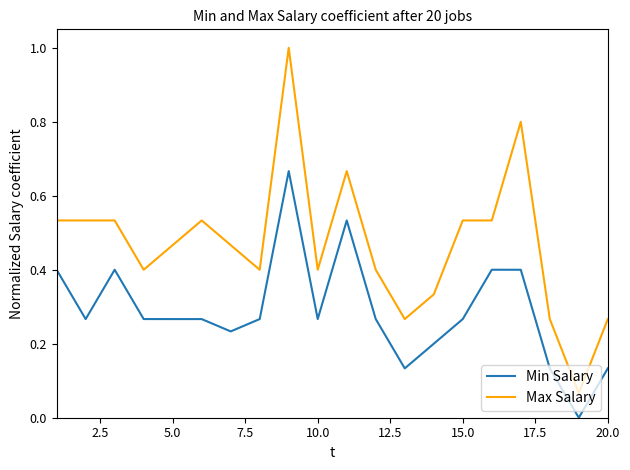

List the series in order of their overall mean, highest first.

Max Salary, Min Salary